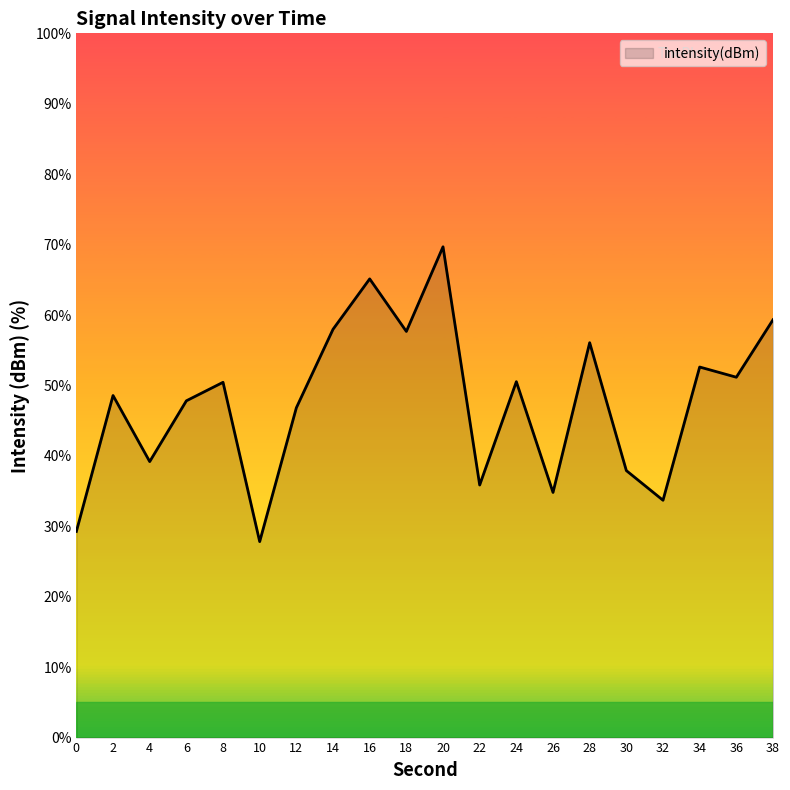

Where does the data first go above 50?

8